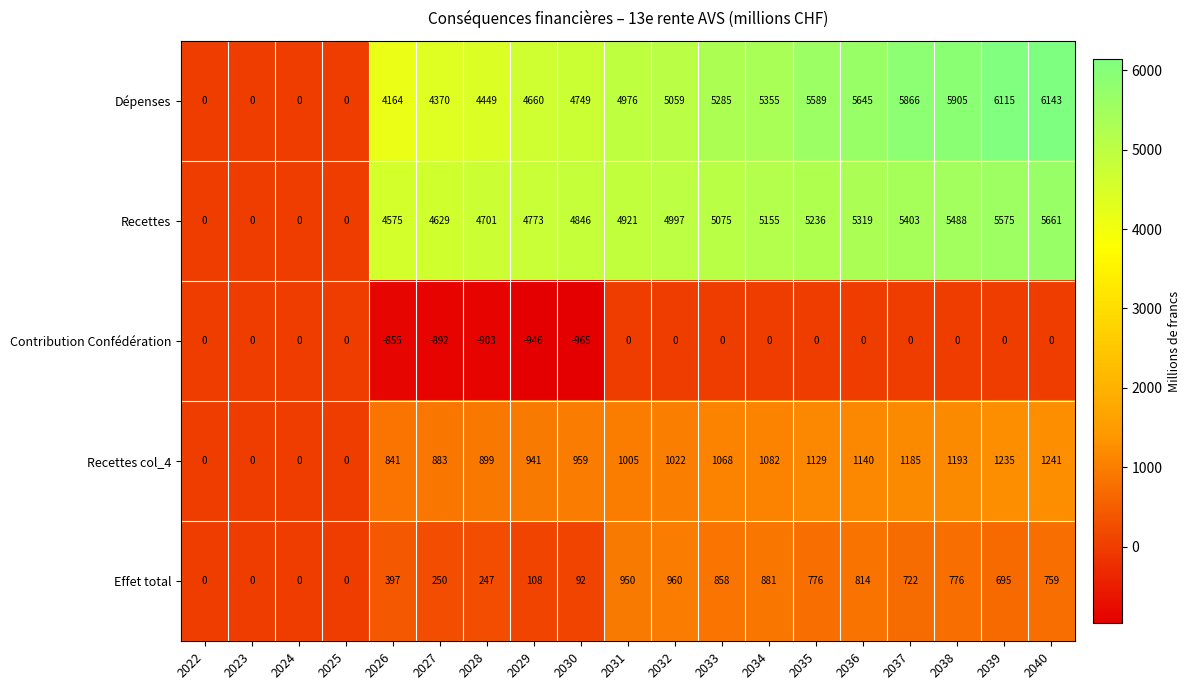

List the series in order of their peak value, highest first.

Dépenses, Recettes, Recettes col_4, Effet total, Contribution Confédération